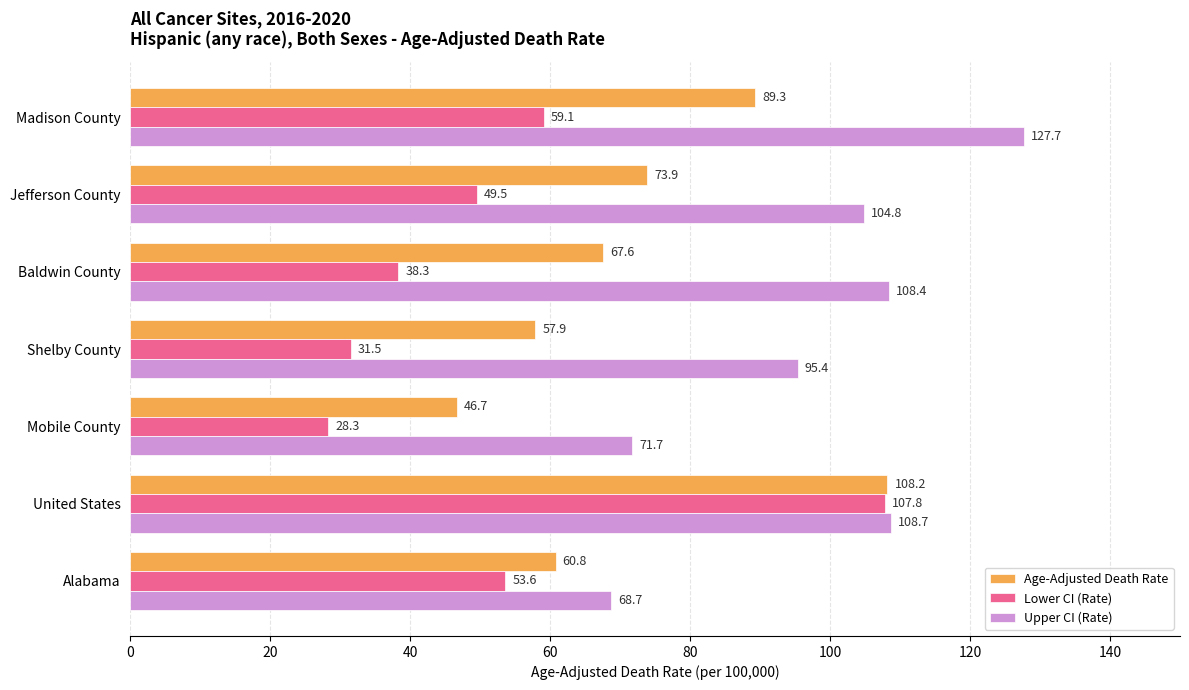

Which category has the highest value across all series?

Madison County